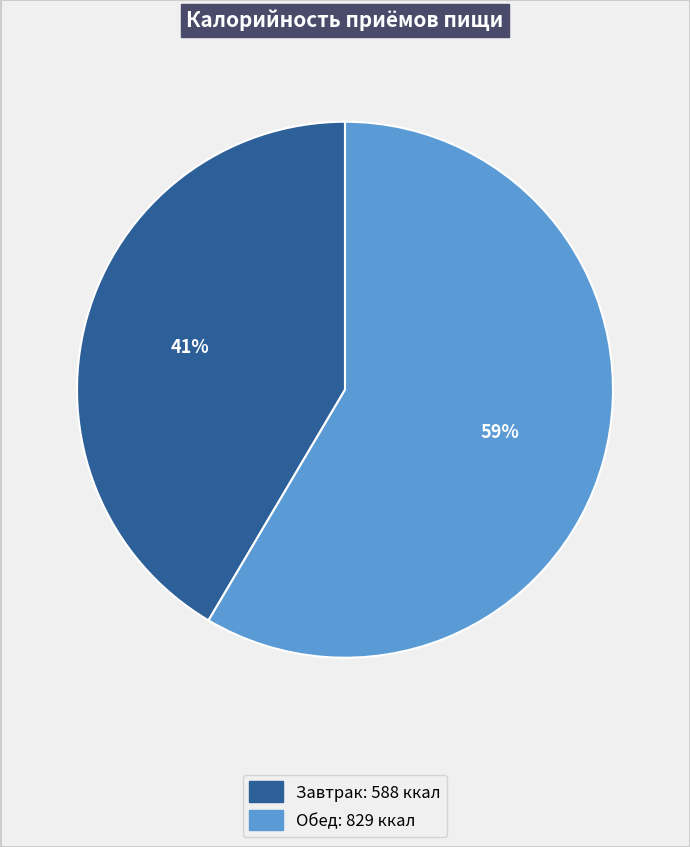

Which slice is the largest?

Обед